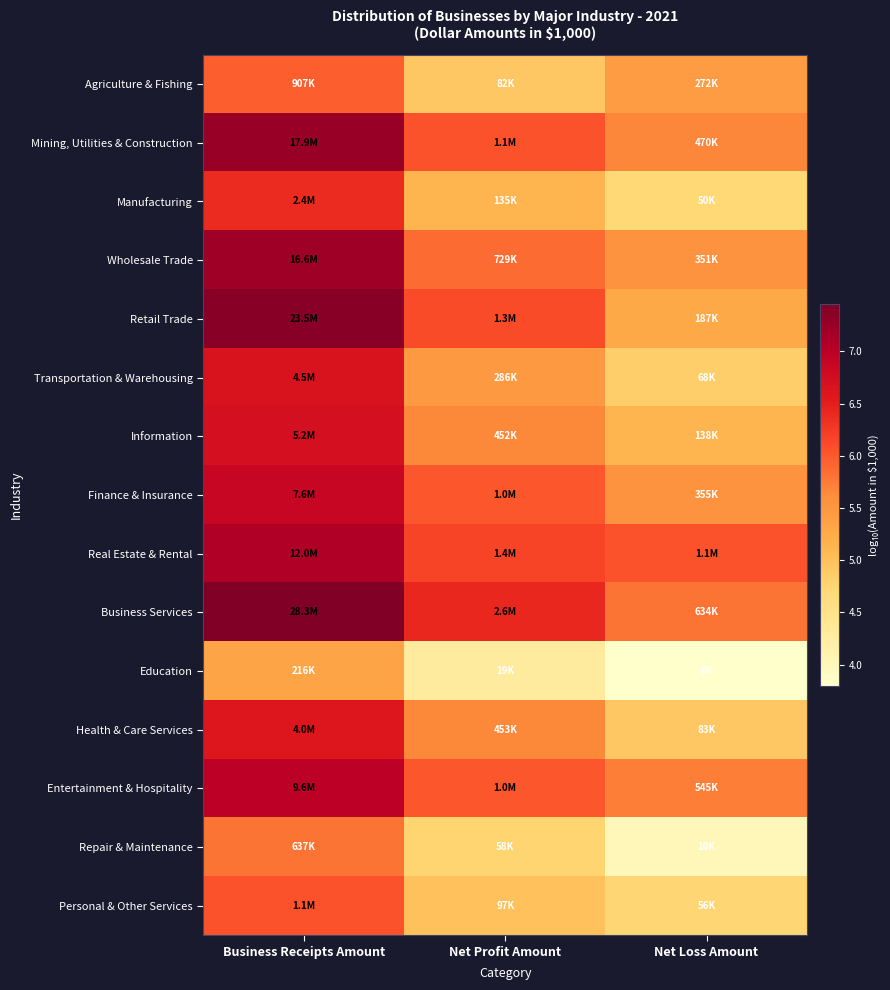

Between Business Receipts Amount and Net Profit Amount, which is larger?

Business Receipts Amount